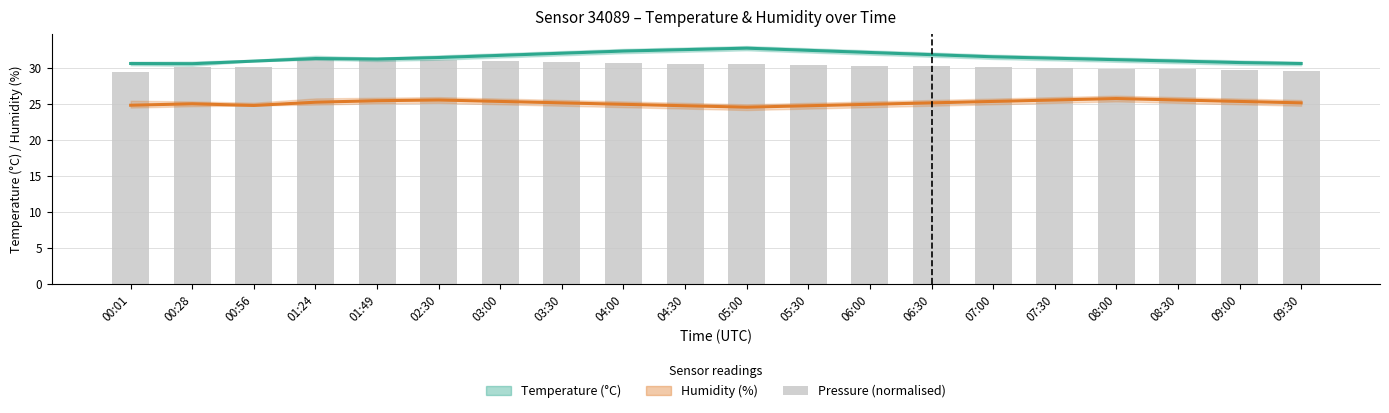

At how many categories does at least one series exceed 32?

6